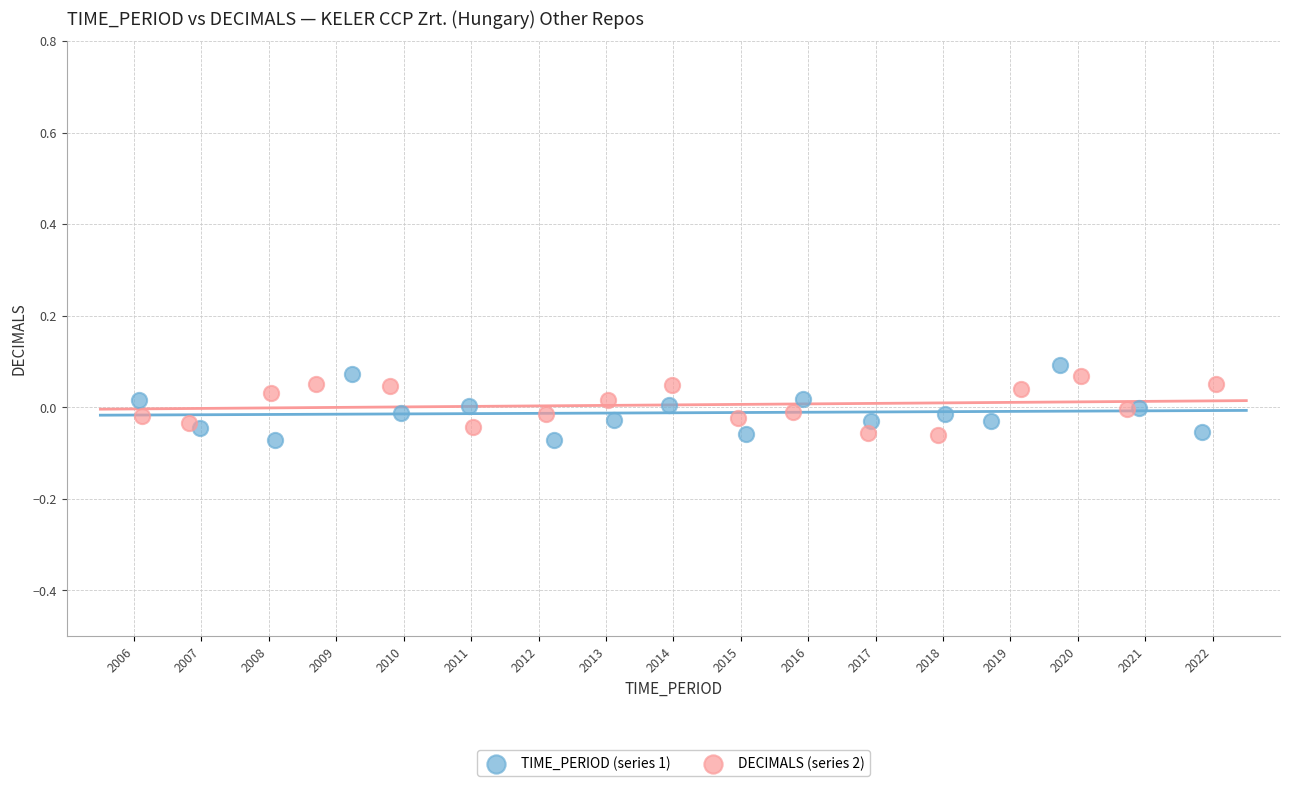

Which series has the widest spread of Y values?

TIME_PERIOD (series 1)